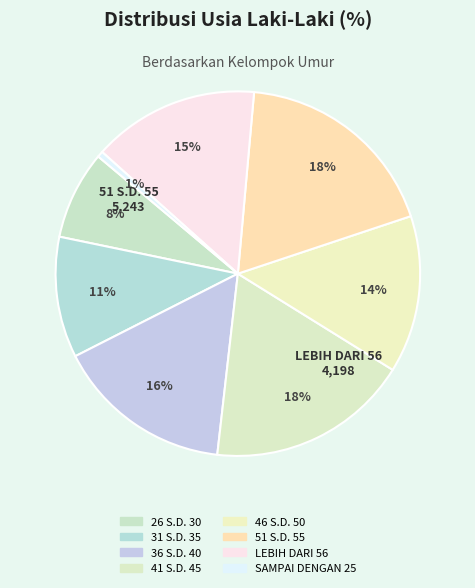

How many segments does this pie chart have?

8